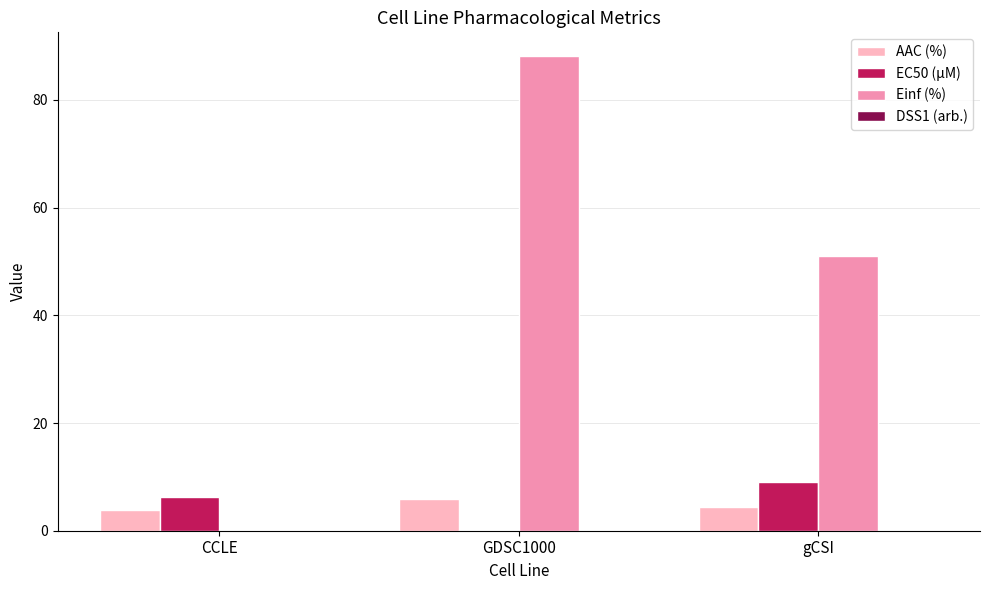

Which label corresponds to the largest value in the chart?

GDSC1000